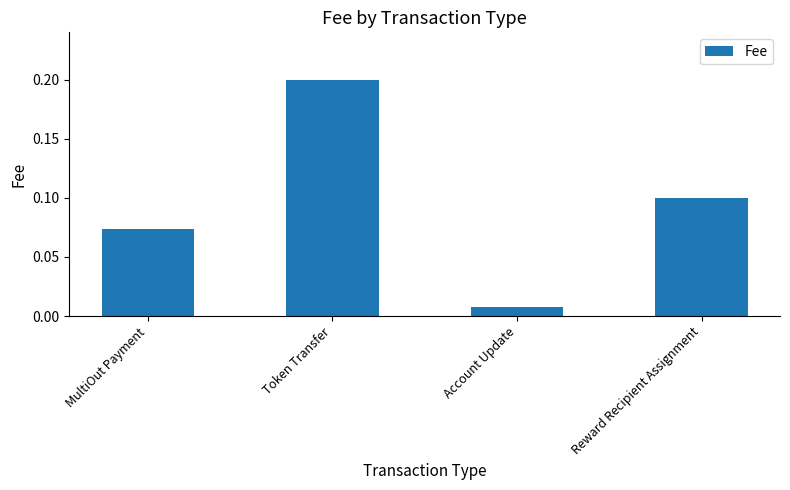

Between Account Update and Reward Recipient Assignment, which is larger?

Reward Recipient Assignment